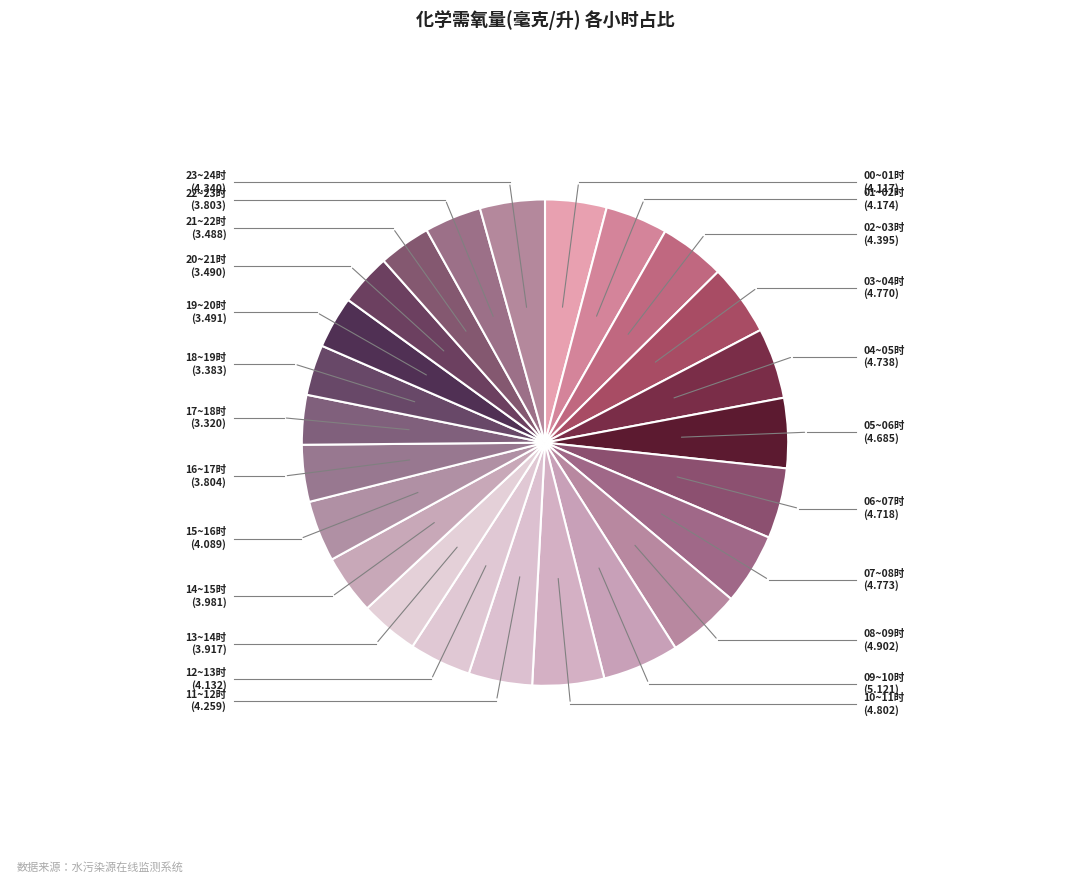

To the nearest percent, what is the difference between the largest and smallest slice percentages?

2%